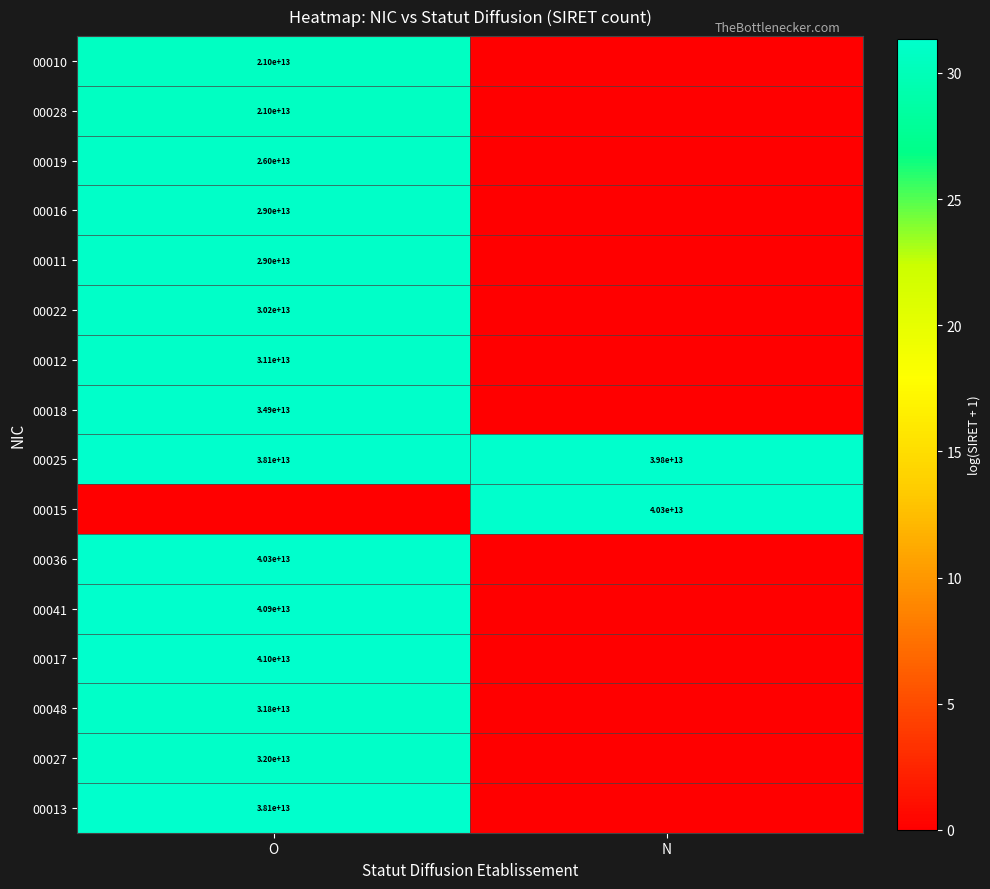

The 00011 series shows 29000000000000 at O. True or false?

True